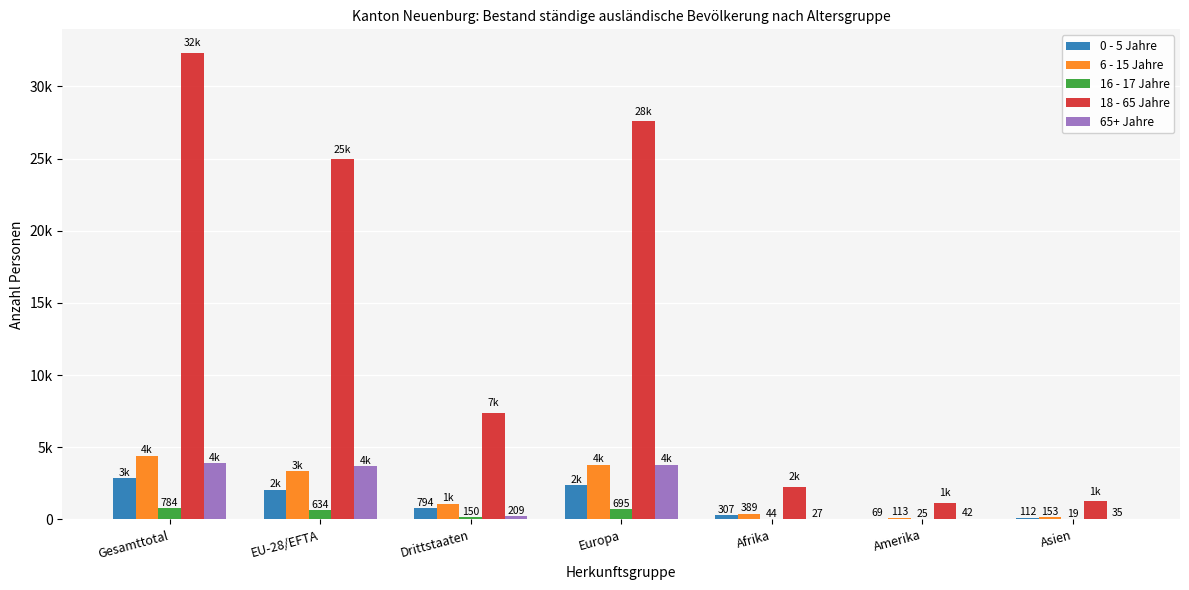

What are all the series names shown in the legend?

0 - 5 Jahre, 6 - 15 Jahre, 16 - 17 Jahre, 18 - 65 Jahre, 65+ Jahre